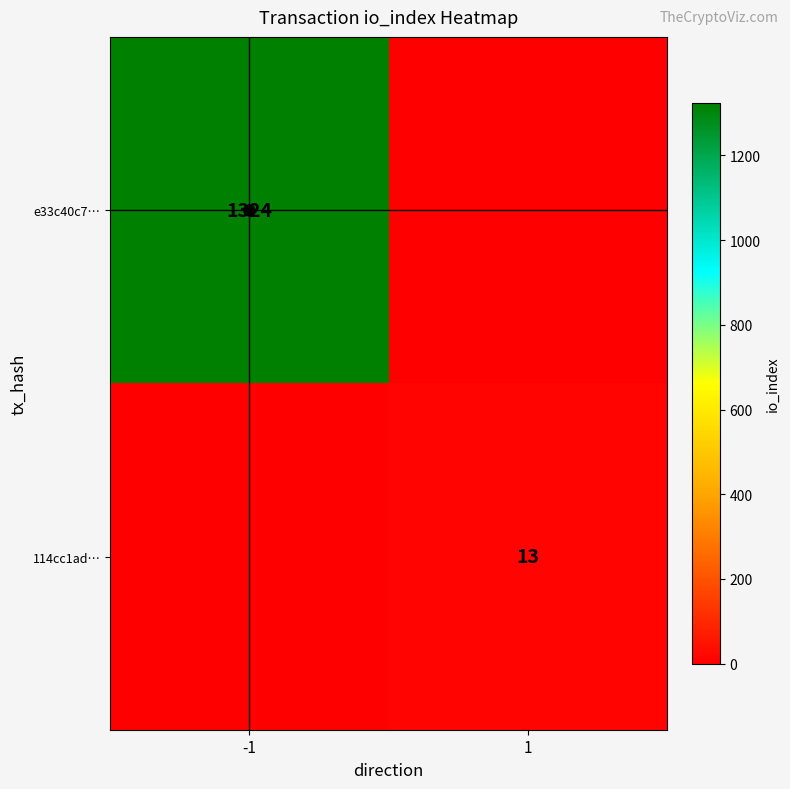

Is it true that 114cc1ad… equals 13 at 1?

True